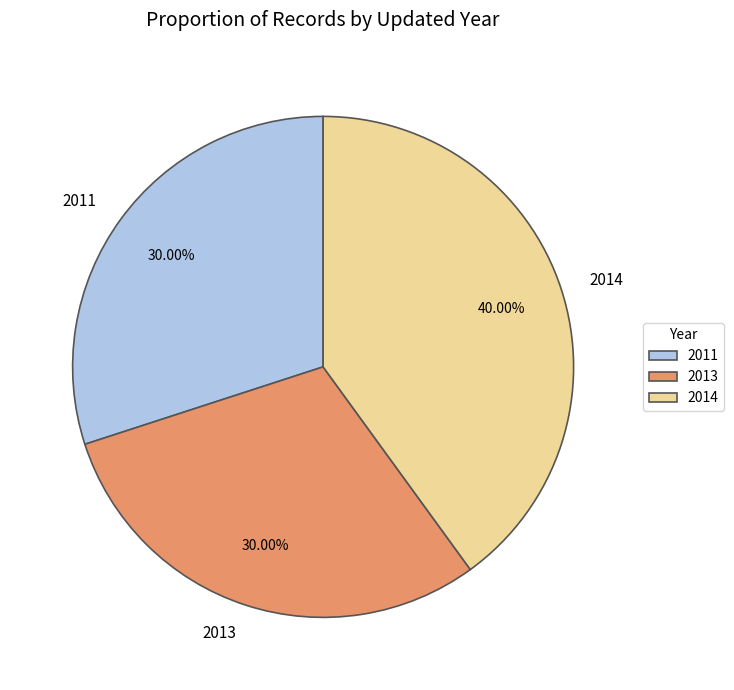

Combined, do 2013 and 2014 account for over 50%?

Yes